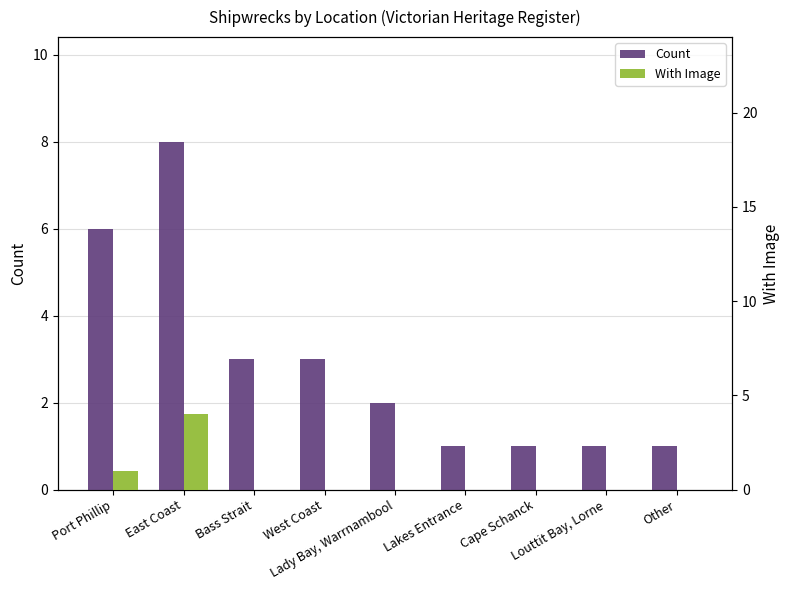

What position from the right is East Coast?

8